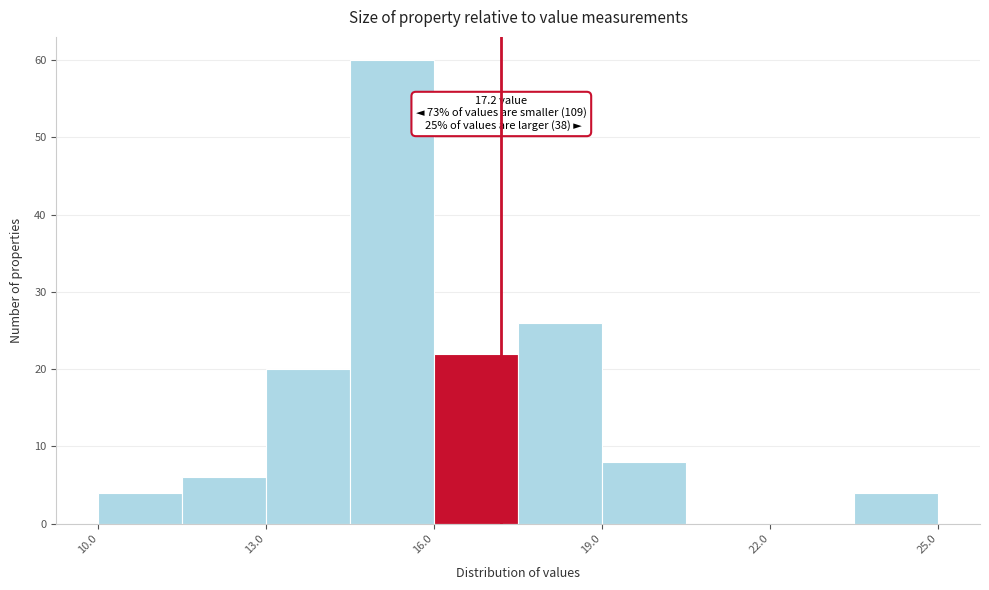

Around what value on the x-axis is the tallest bar? Give the approximate position of its centre, as read against the axis.

15.5